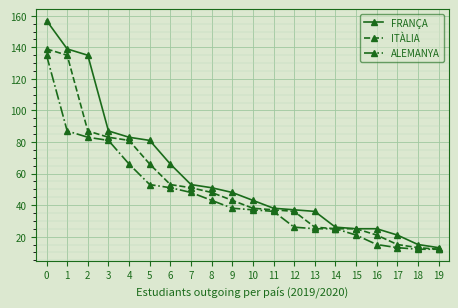

What is the value of the FRANÇA point at the 8th from the left?

53